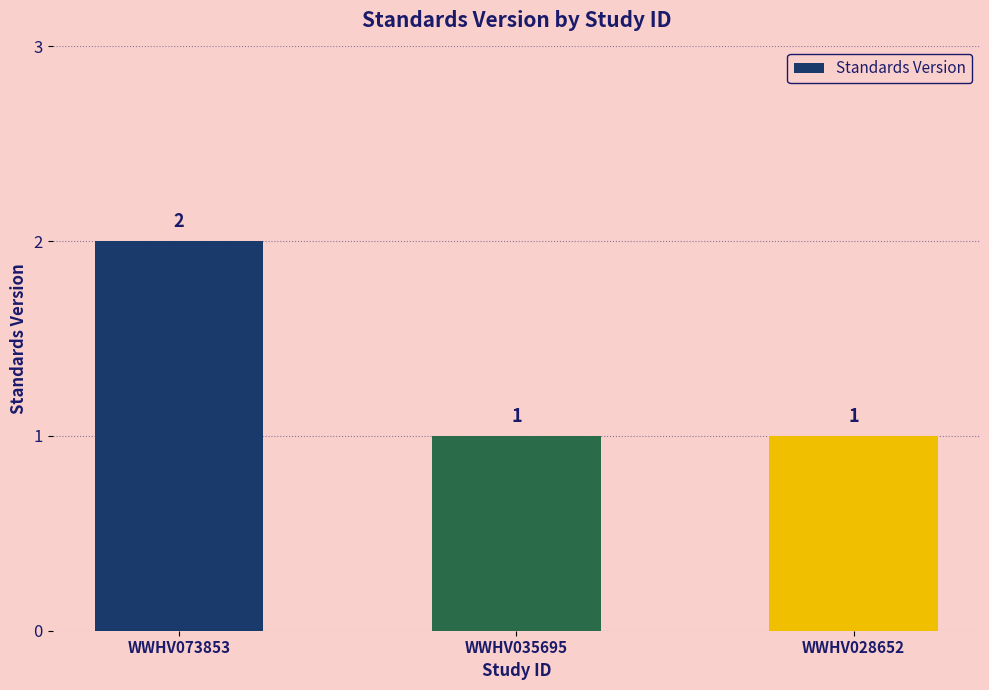

Which category has the highest value across all series?

WWHV073853